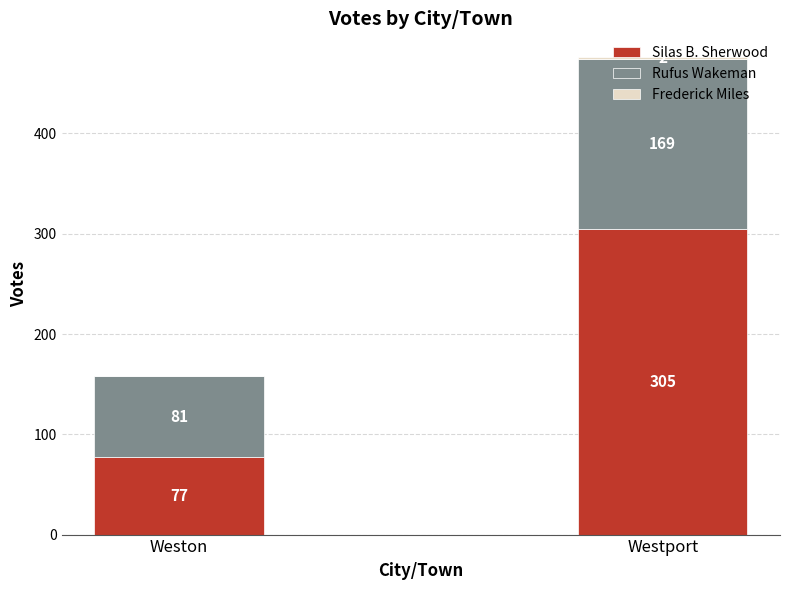

Does the chart contain stacked bars?

Yes